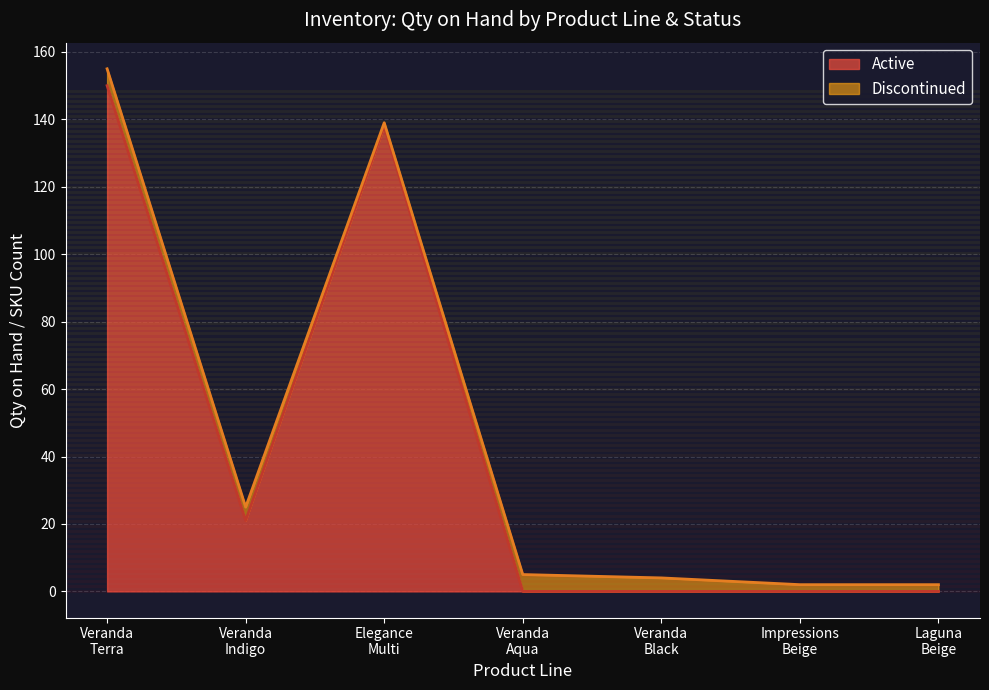

What is the difference between the maximum and minimum values in the Active series?

150